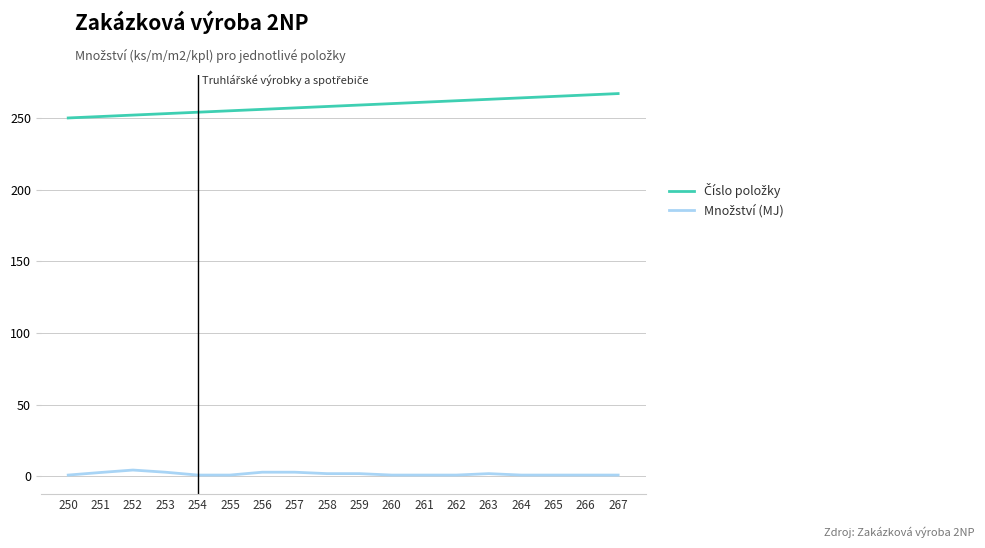

Rank the series by their average value, from lowest to highest.

Množství (MJ), Číslo položky